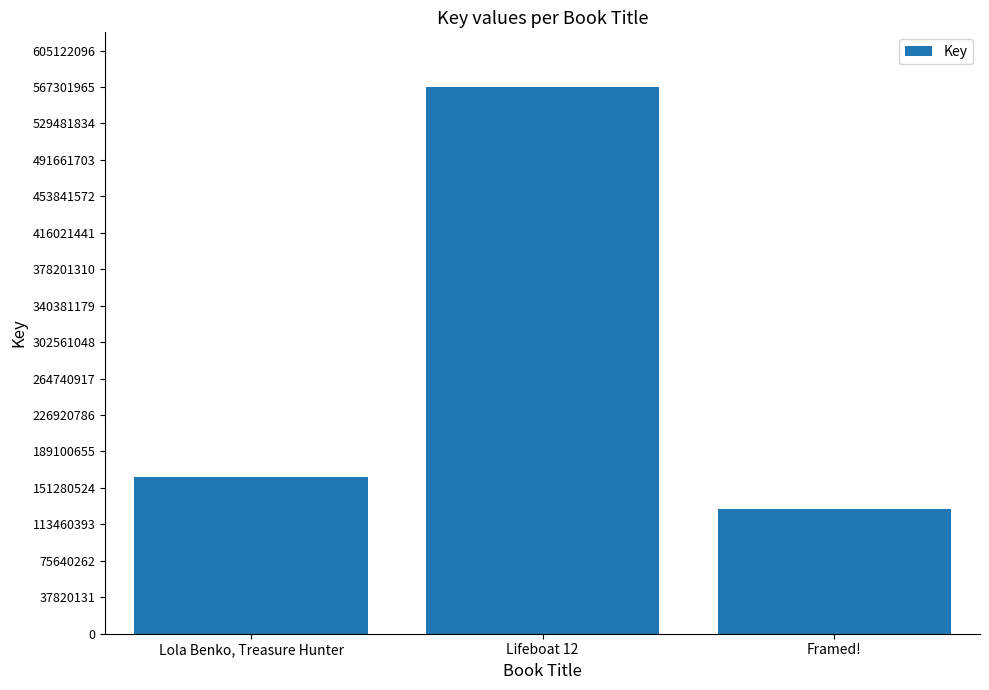

What is the label of the 2nd bar from the right?

Lifeboat 12